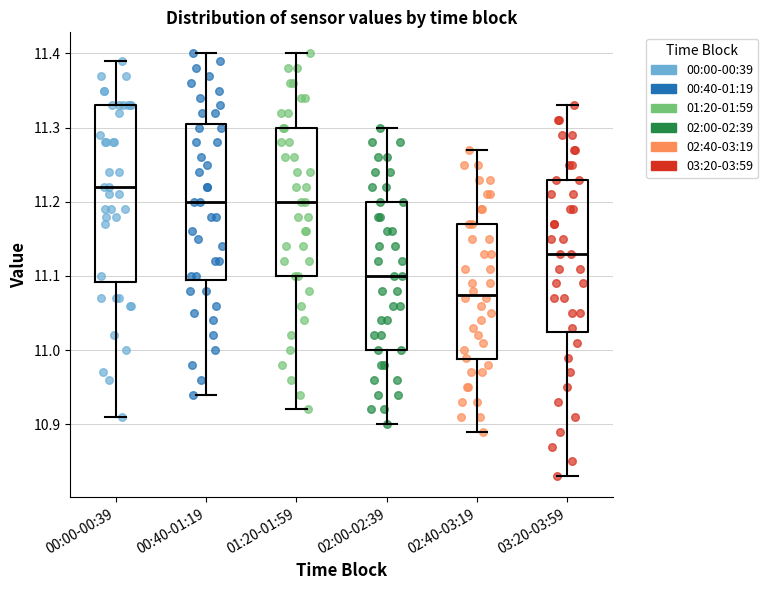

Which box's median line is the highest?

00:00-00:39